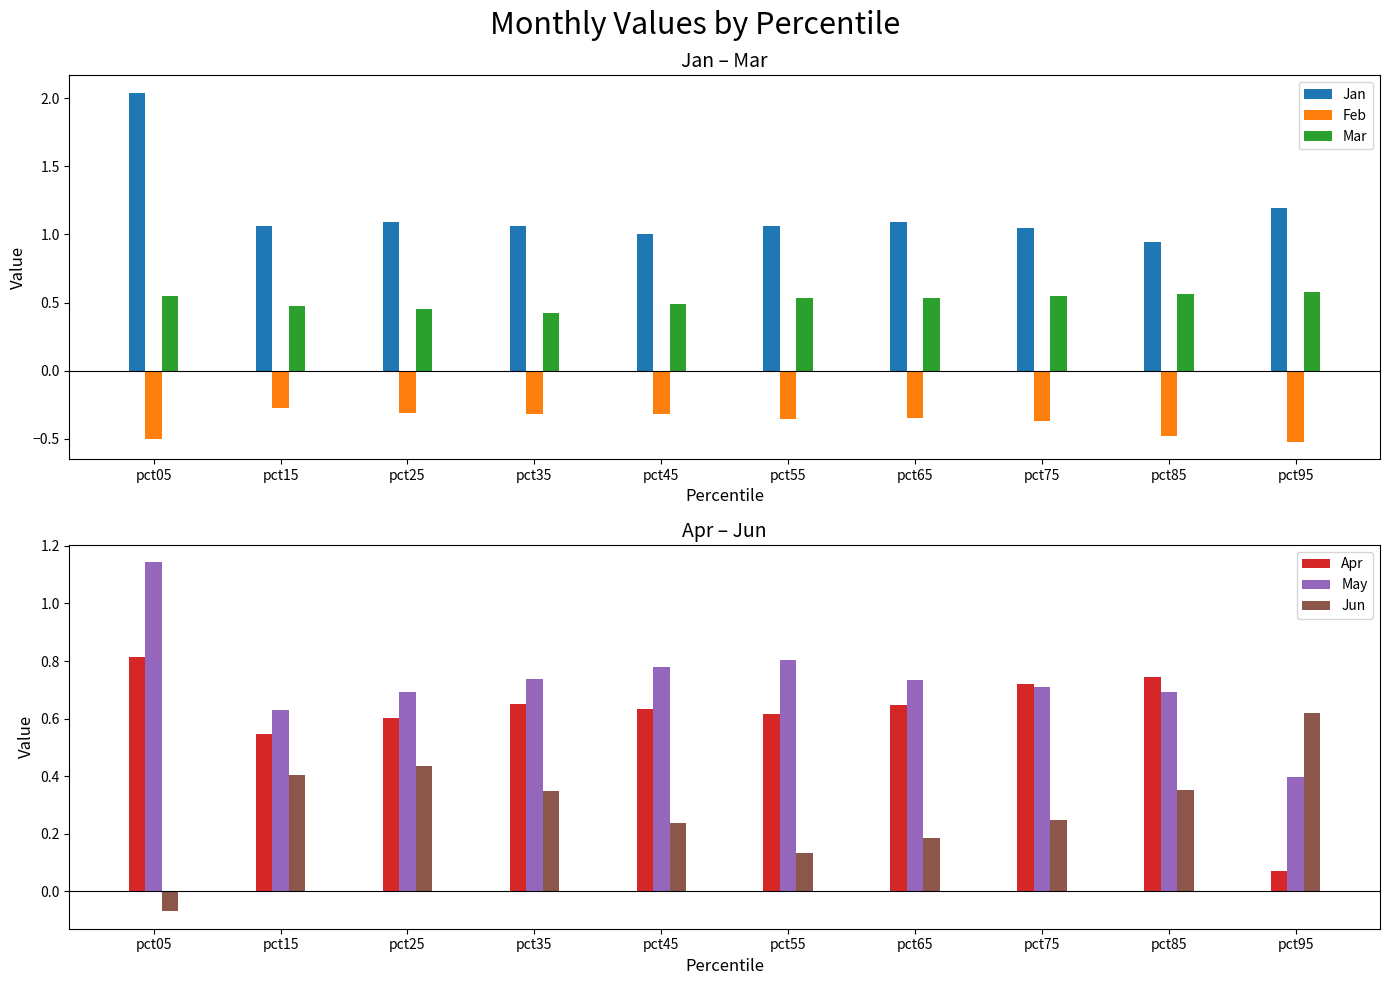

Reading left to right, what are all the values shown in this chart?

Jan: 2.0	1.1	1.1	1.1	1.0	1.1	1.1	1.0	0.9	1.2
Feb: -0.5	-0.3	-0.3	-0.3	-0.3	-0.4	-0.3	-0.4	-0.5	-0.5
Mar: 0.6	0.5	0.5	0.4	0.5	0.5	0.5	0.5	0.6	0.6
Apr: 0.8	0.5	0.6	0.7	0.6	0.6	0.6	0.7	0.7	0.1
May: 1.1	0.6	0.7	0.7	0.8	0.8	0.7	0.7	0.7	0.4
Jun: -0.1	0.4	0.4	0.3	0.2	0.1	0.2	0.2	0.4	0.6